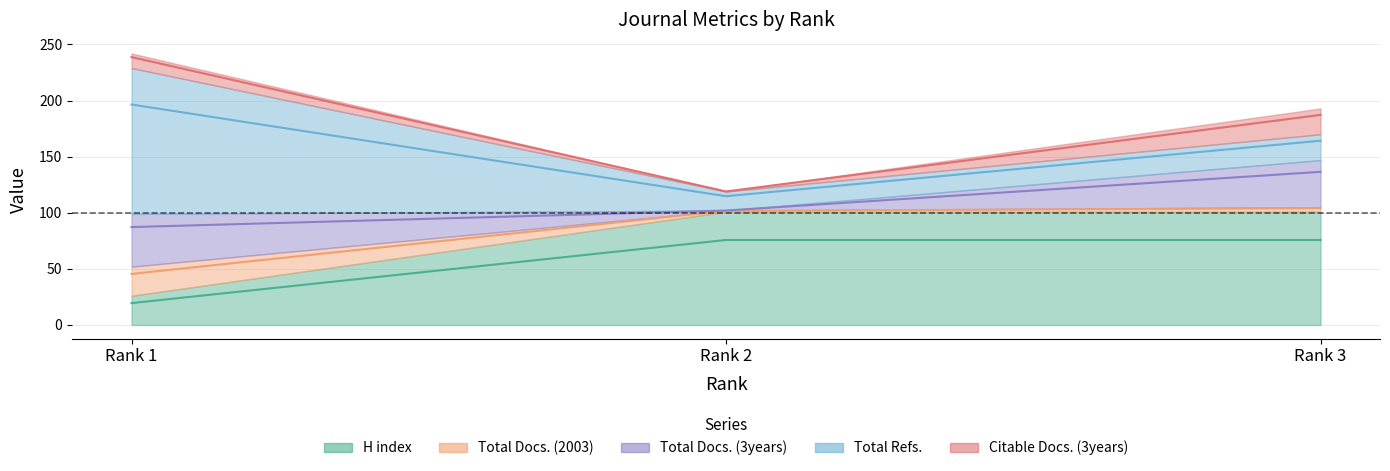

What is the sum of the Total Refs. values at Rank 2 and Rank 1?

147